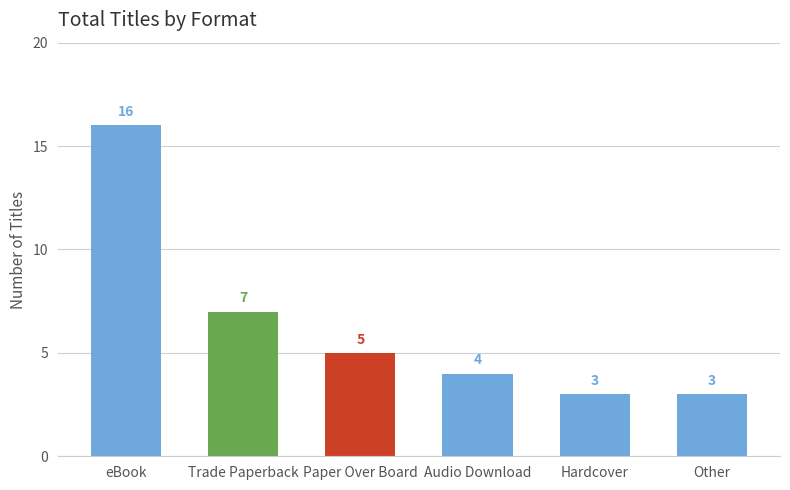

What is the change in value from Audio Download to Hardcover?

-1